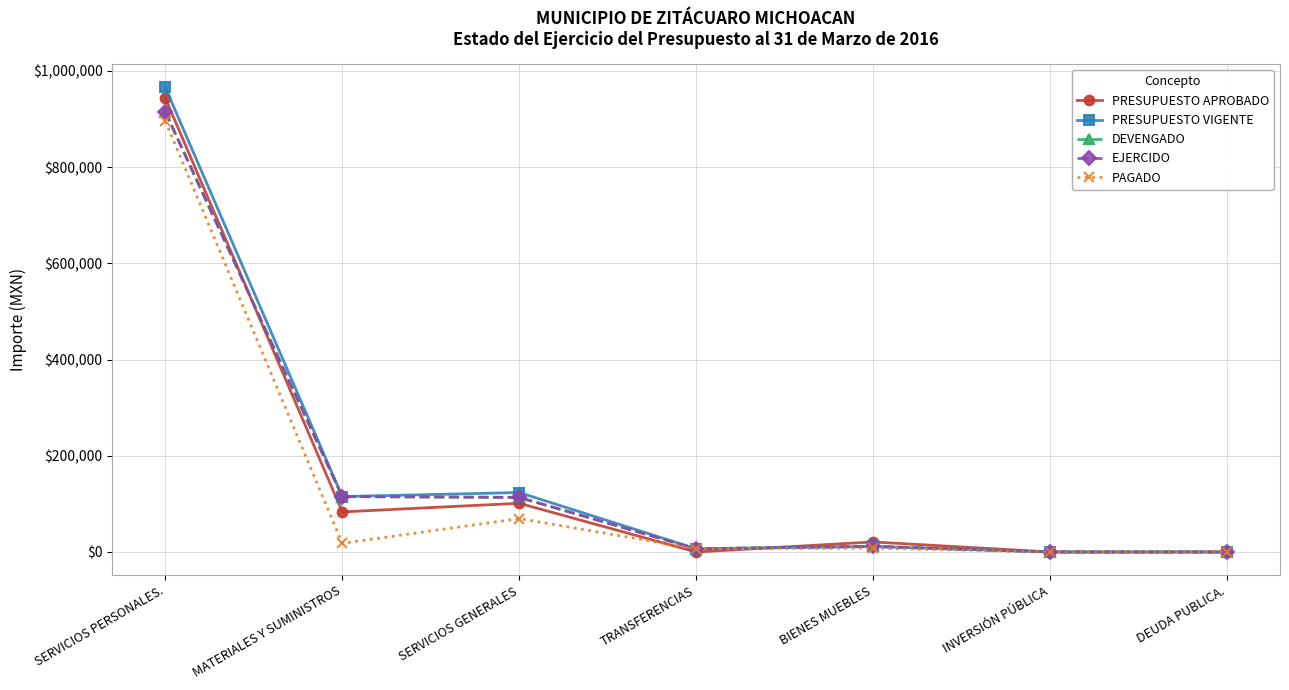

How many data points does each series have?

7